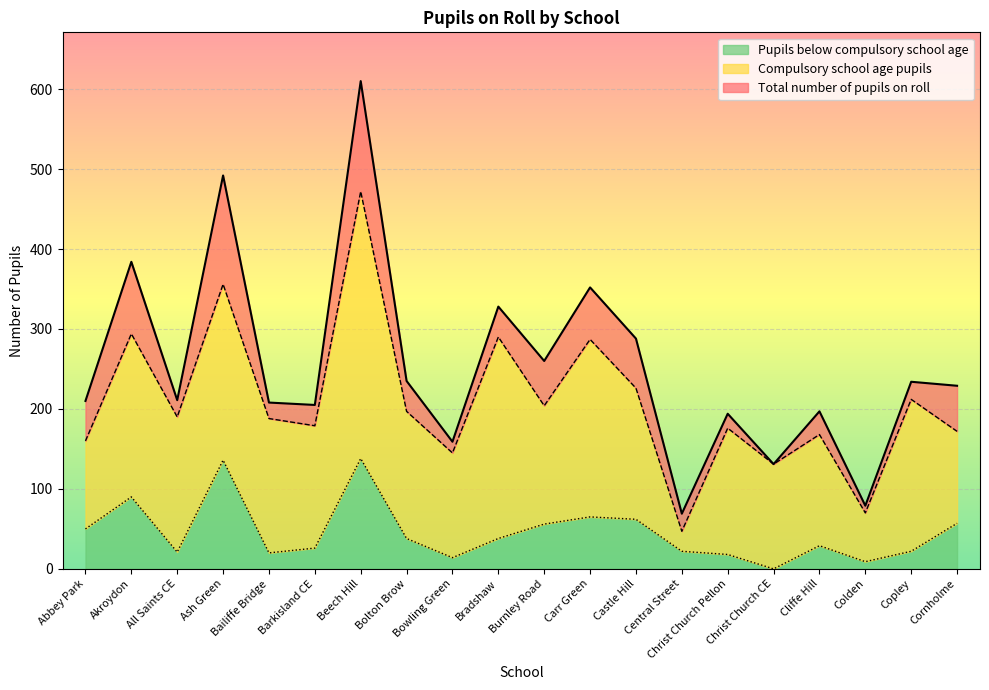

Reading left to right, extract all data points from this chart.

Total number of pupils on roll: 210	384	211	492	208	205	610	235	159	328	260	352	288	69	194	131	197	79	234	229
Compulsory school age pupils: 160	294	190	356	188	179	472	197	145	290	204	287	226	47	176	131	168	70	212	172
Pupils below compulsory school age: 50	90	21	136	20	26	138	38	14	38	56	65	62	22	18	0	29	9	22	57